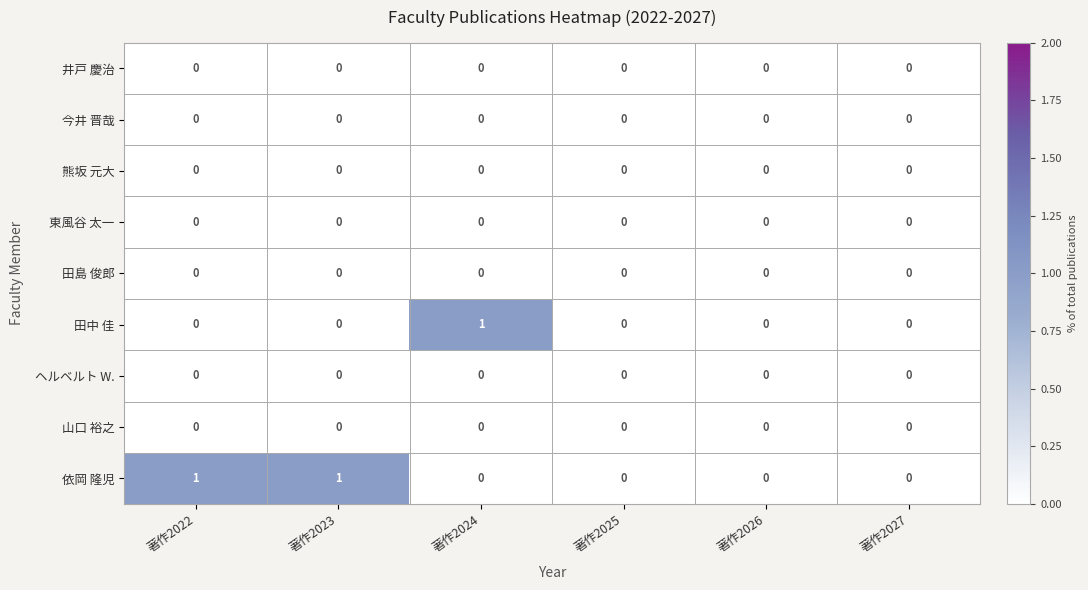

The value of 山口 裕之 at 著作2022 is 0. True or false?

True